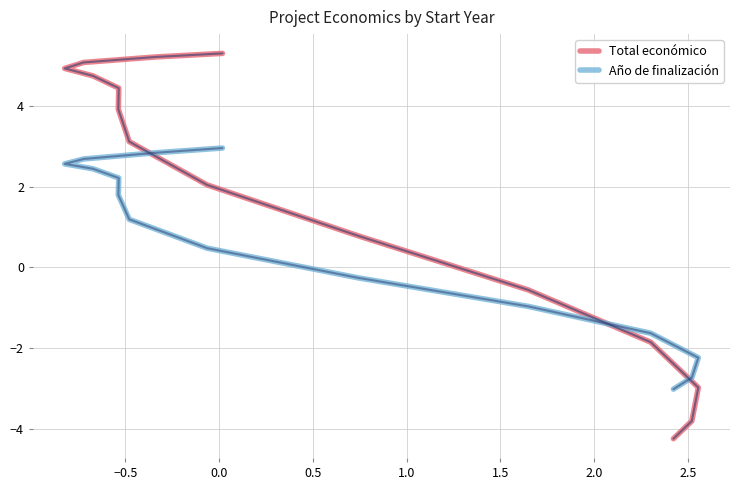

What is the label of the 14th point from the right?

−0.5